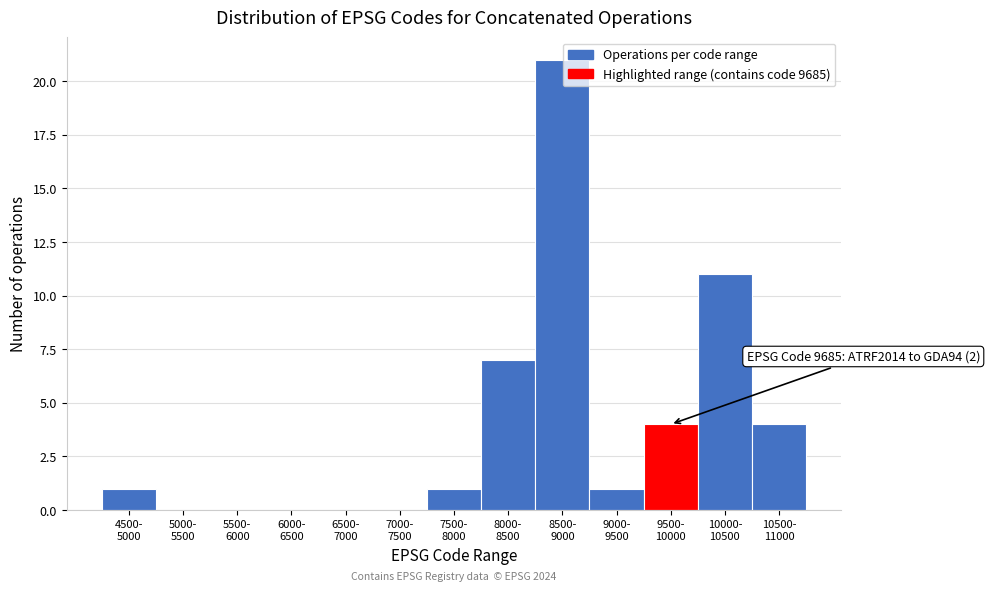

What is the sum of all values?

50